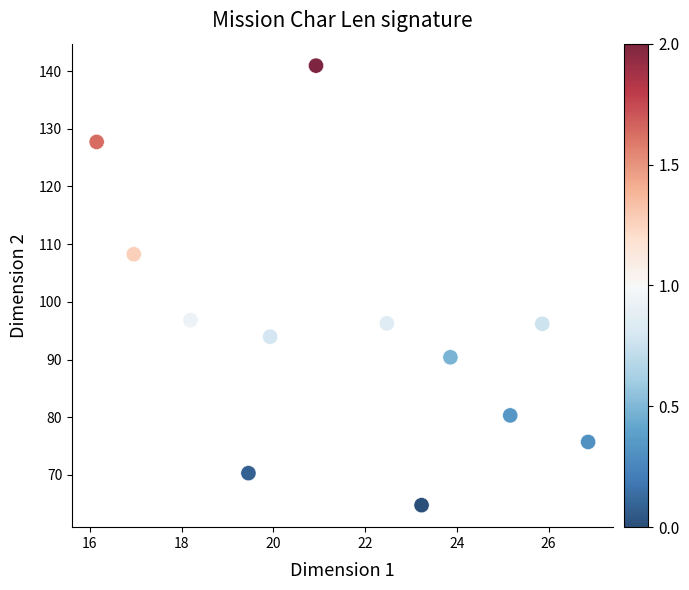

What is the average X value?

21.6